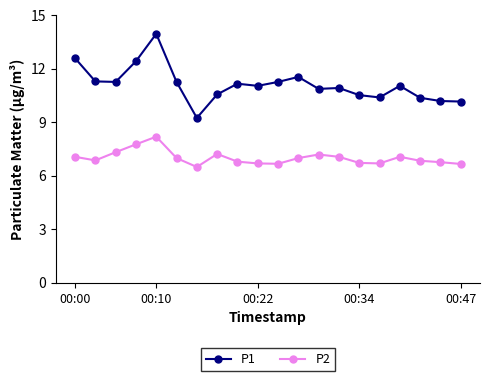

Which series has the largest total across all categories?

P1